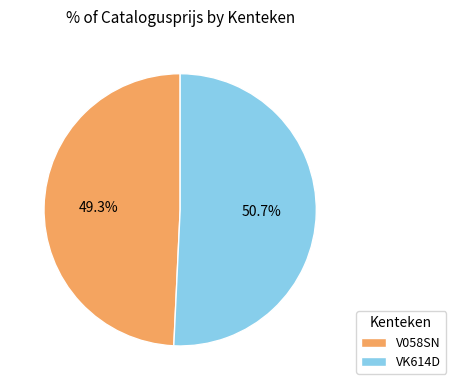

Which slice represents more than half of the pie?

VK614D